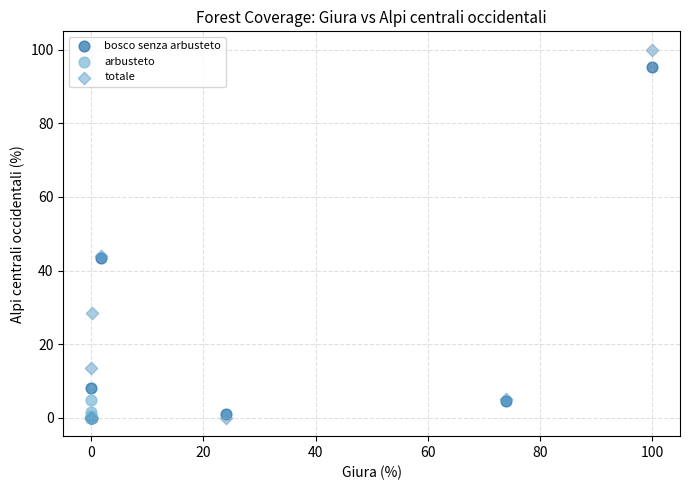

Which series has the largest Y range (max minus min)?

totale